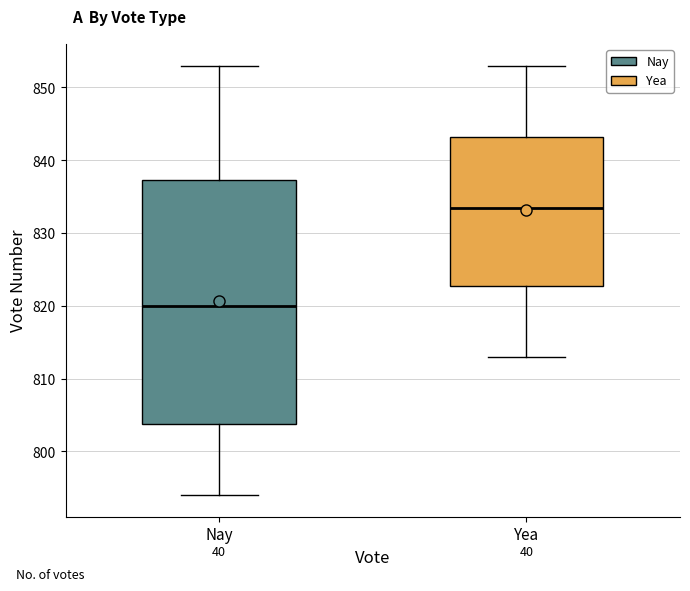

Comparing the boxes themselves (not the whiskers), which one is the tallest?

Nay